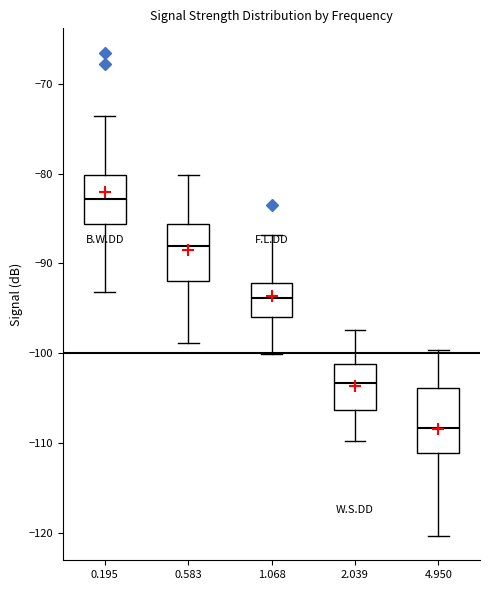

Reading left to right, transcribe this box plot: for each box, give where its median line is, the range the box spans, and where its two whiskers end, as read against the y-axis. The values are not printed on the chart, so give them approximately, as read against the axis.

0.195: median -83, box -86 to -80, whiskers -93 to -74
0.583: median -88, box -92 to -86, whiskers -99 to -80
1.068: median -94, box -96 to -92, whiskers -100 to -87
2.039: median -103, box -106 to -101, whiskers -110 to -97
4.950: median -108, box -111 to -104, whiskers -120 to -100